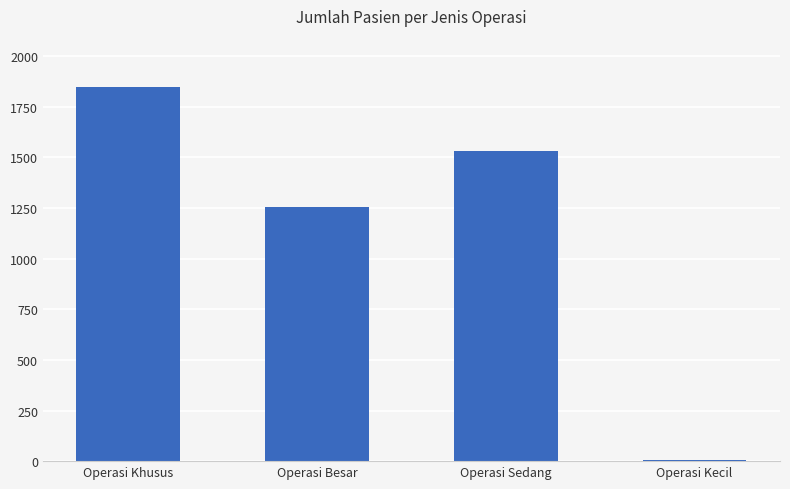

Which has a higher value, Operasi Khusus or Operasi Besar?

Operasi Khusus